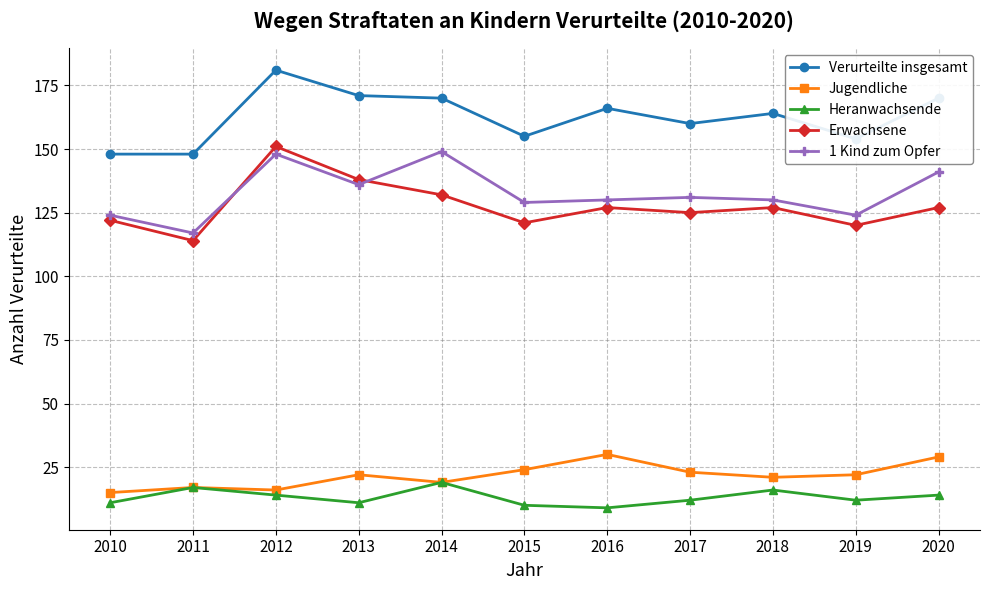

The Jugendliche series shows 21 at 2010. True or false?

False